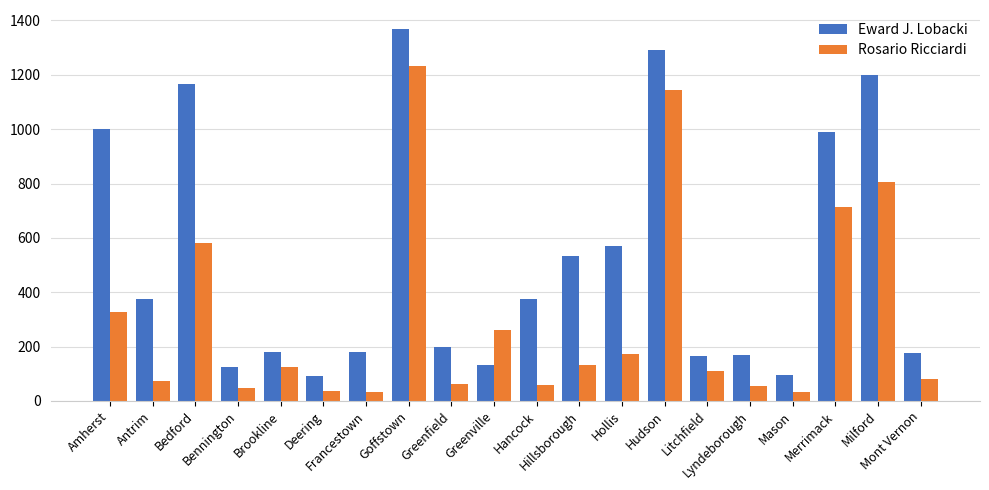

Rank the series at Mason from highest to lowest value.

Eward J. Lobacki, Rosario Ricciardi